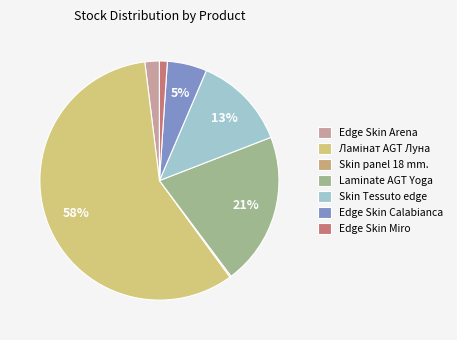

To the nearest percent, what is the difference between the Edge Skin Miro and Skin Tessuto edge slice percentages?

12%